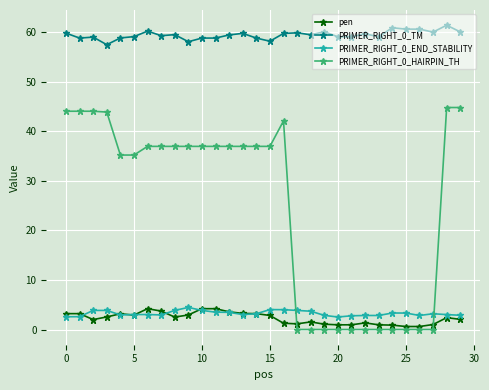

Which series has the largest range (max minus min)?

PRIMER_RIGHT_0_HAIRPIN_TH